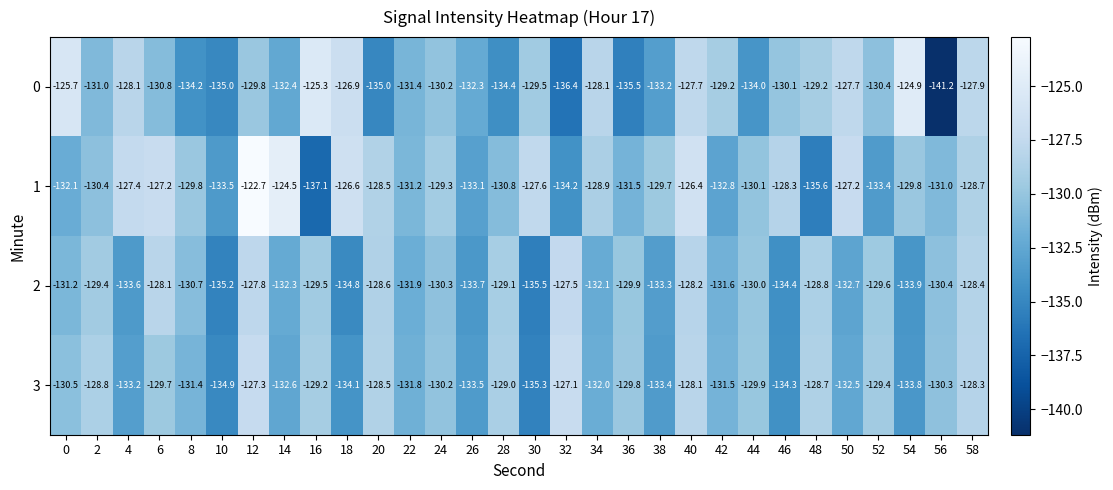

Which series has the largest total across all categories?

1